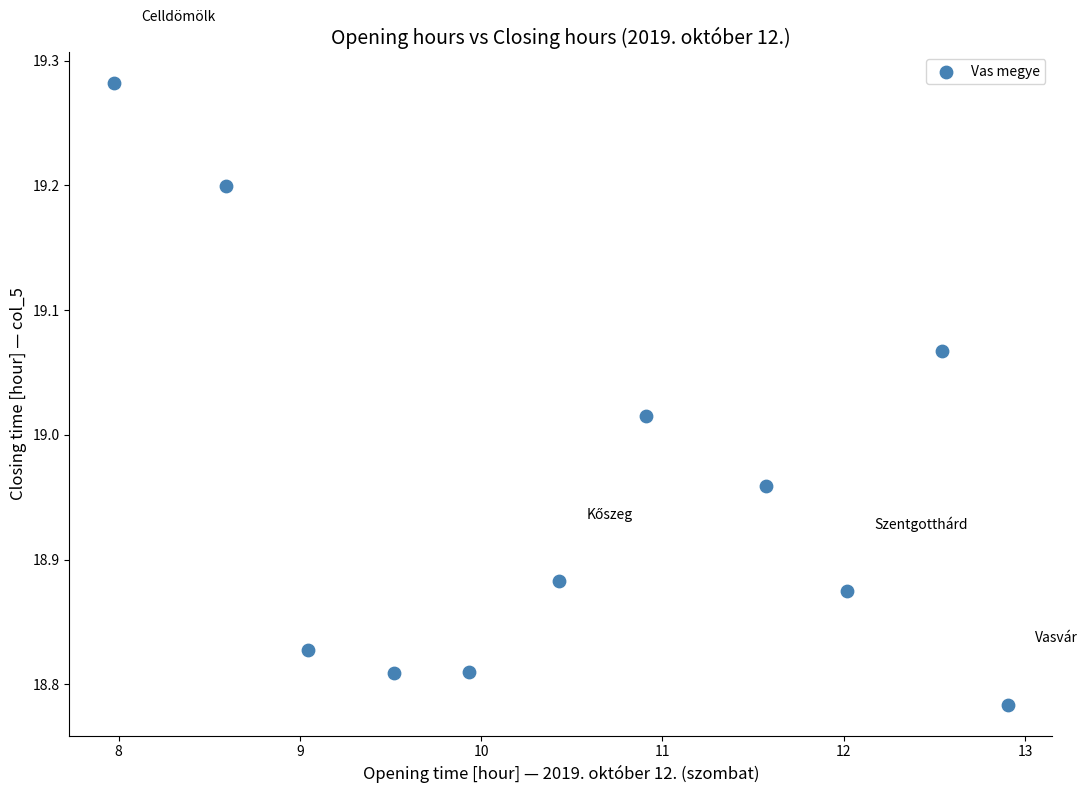

What is the average X value?

10.5